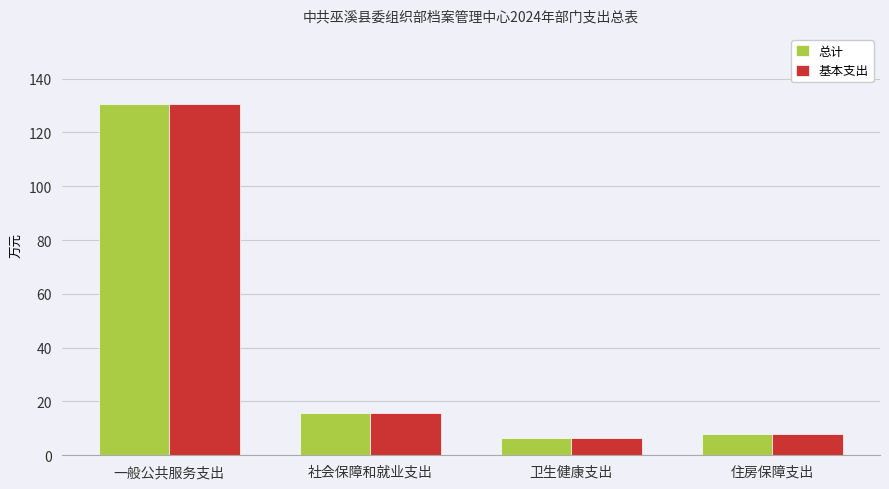

What is the sum of the 总计 values at 住房保障支出 and 一般公共服务支出?

138.4